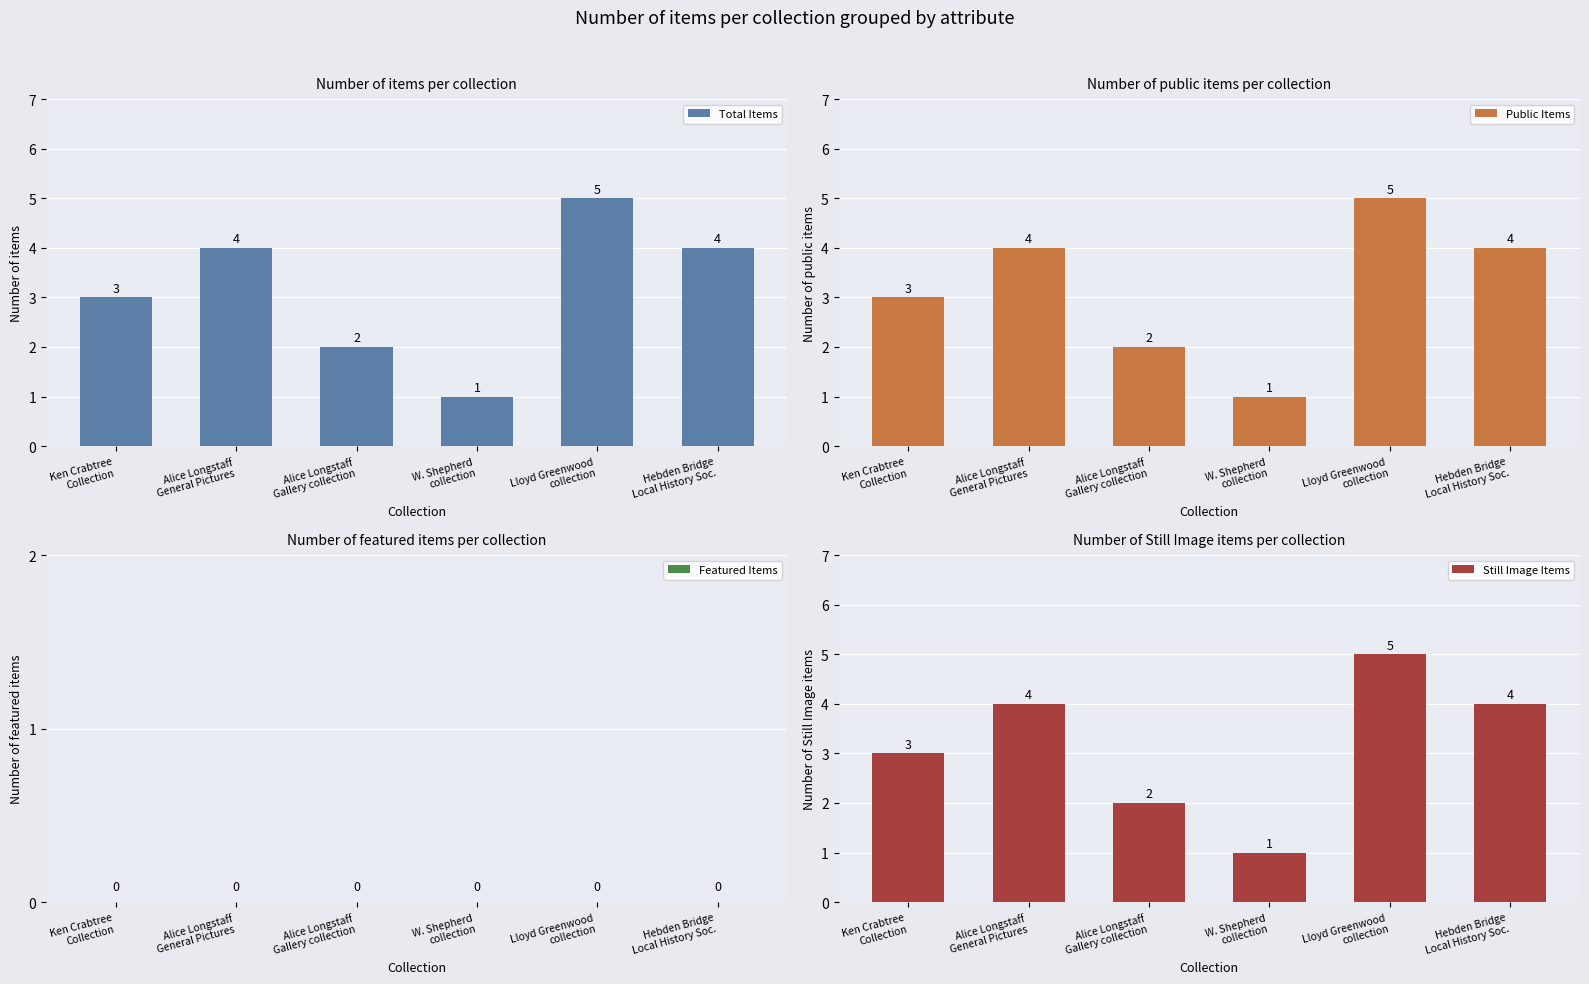

How many bars are there in each group?

4